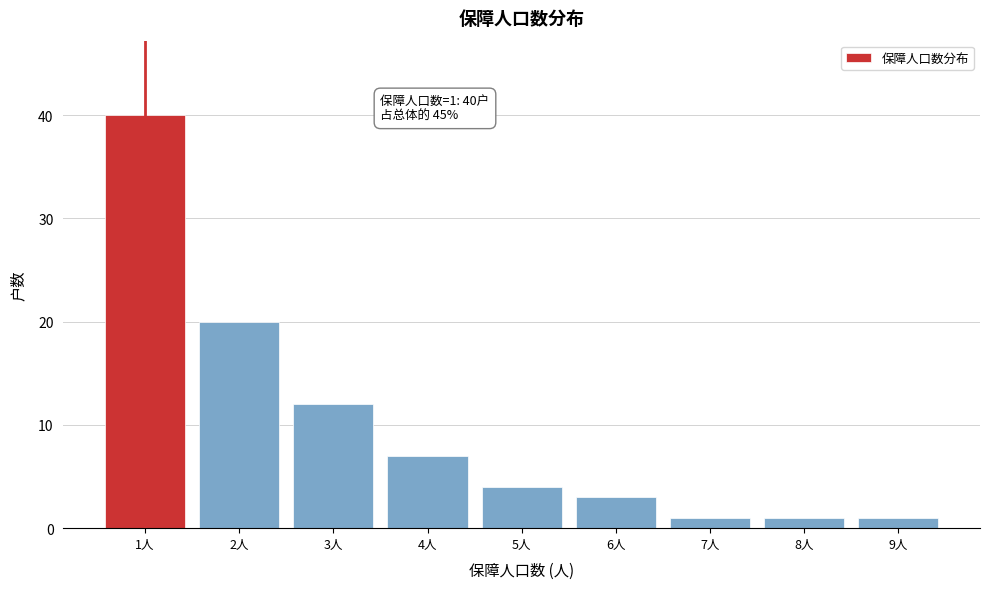

Reading left to right, extract all data points from this chart.

40	20	12	7	4	3	1	1	1